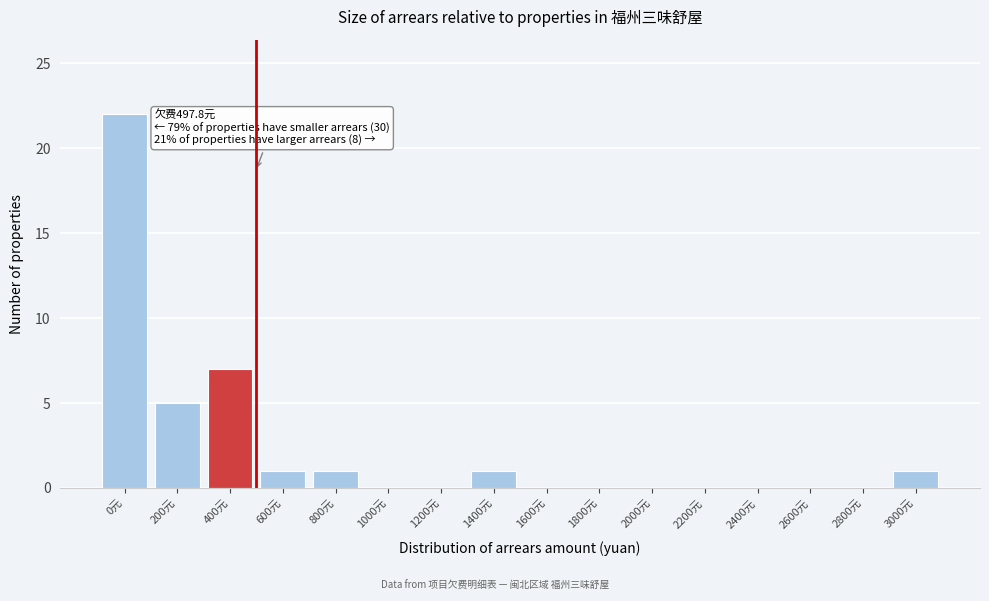

Reading left to right, what are all the values shown in this chart?

0元=22	200元=5	400元=7	600元=1	800元=1	1000元=0	1200元=0	1400元=1	1600元=0	1800元=0	2000元=0	2200元=0	2400元=0	2600元=0	2800元=0	3000元=1